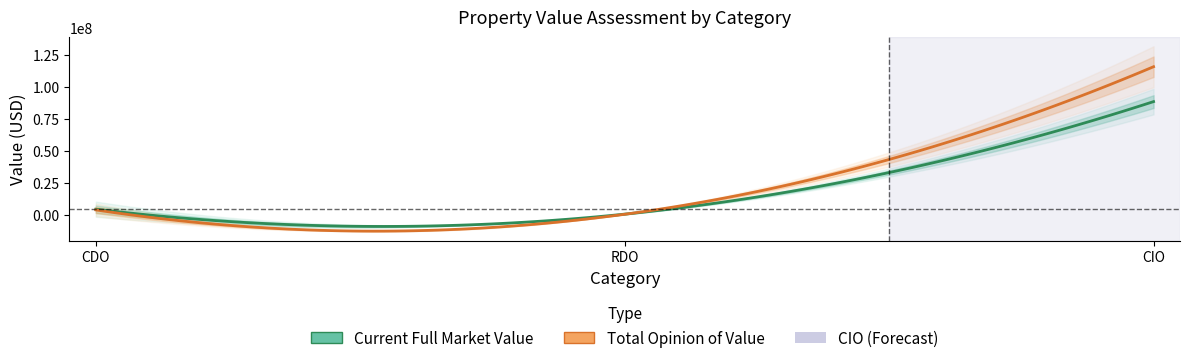

The Change in Value series shows -83166 at 36. True or false?

False